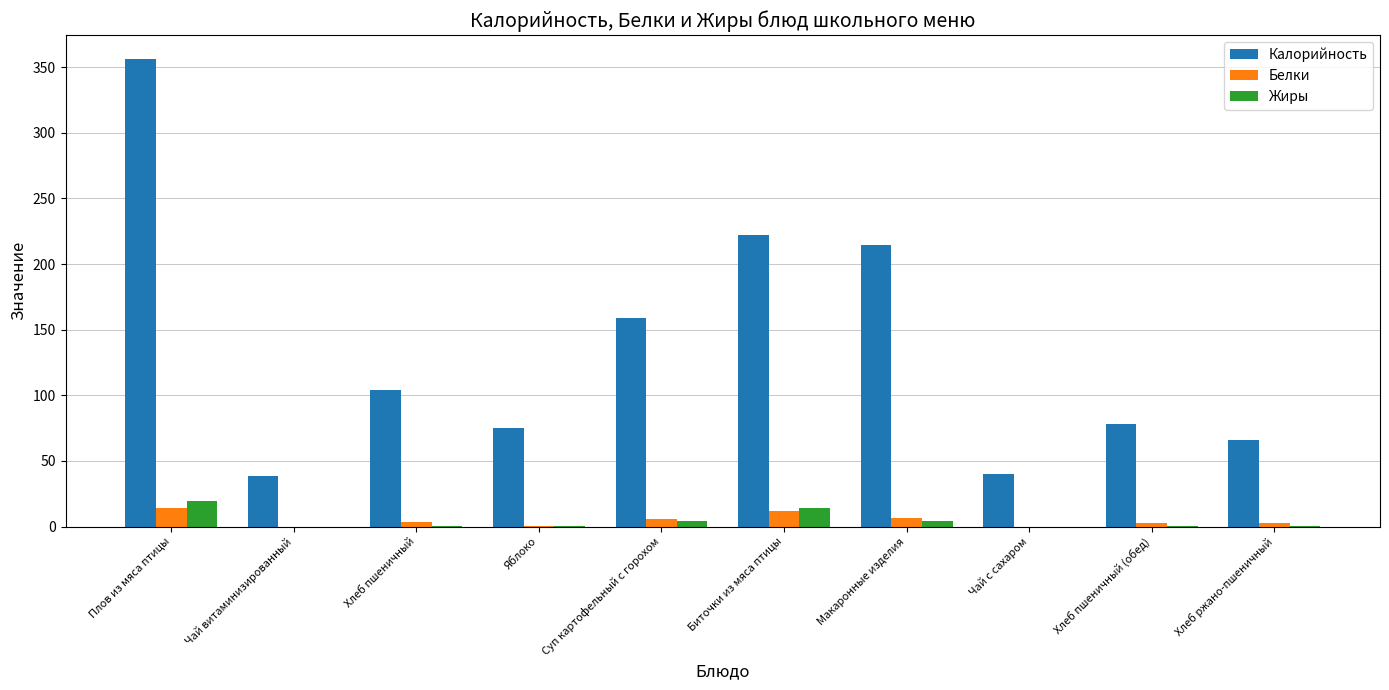

True or false: Калорийность has a value of 122.2 at Макаронные изделия.

False